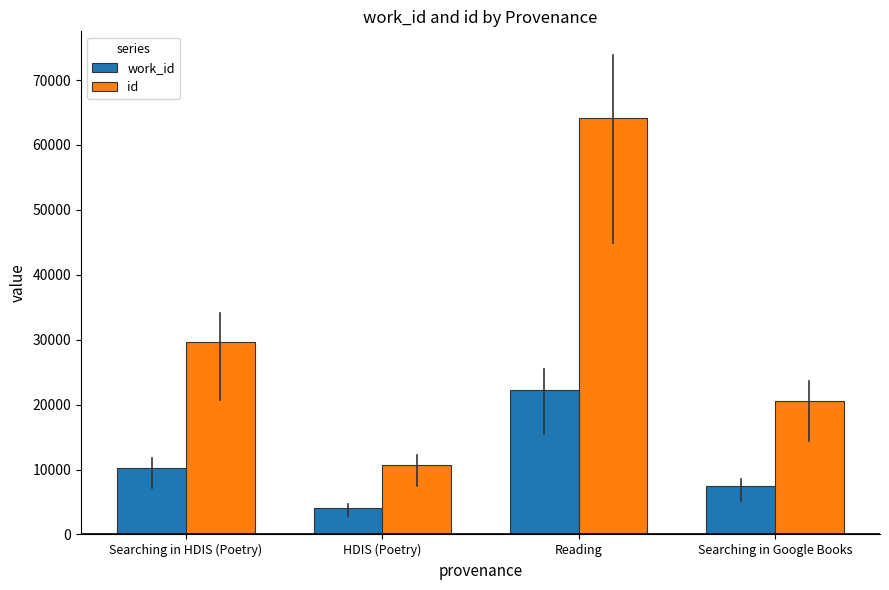

Reading left to right, extract all data points from this chart.

work_id: 10182	4141	22194	7410
id: 29684	10646	64183	20543